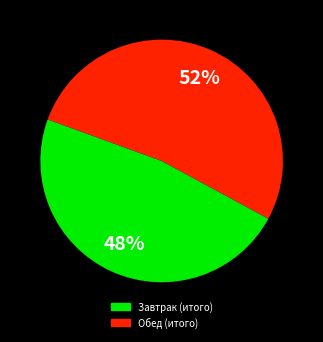

To the nearest percent, what is the average slice percentage?

50%